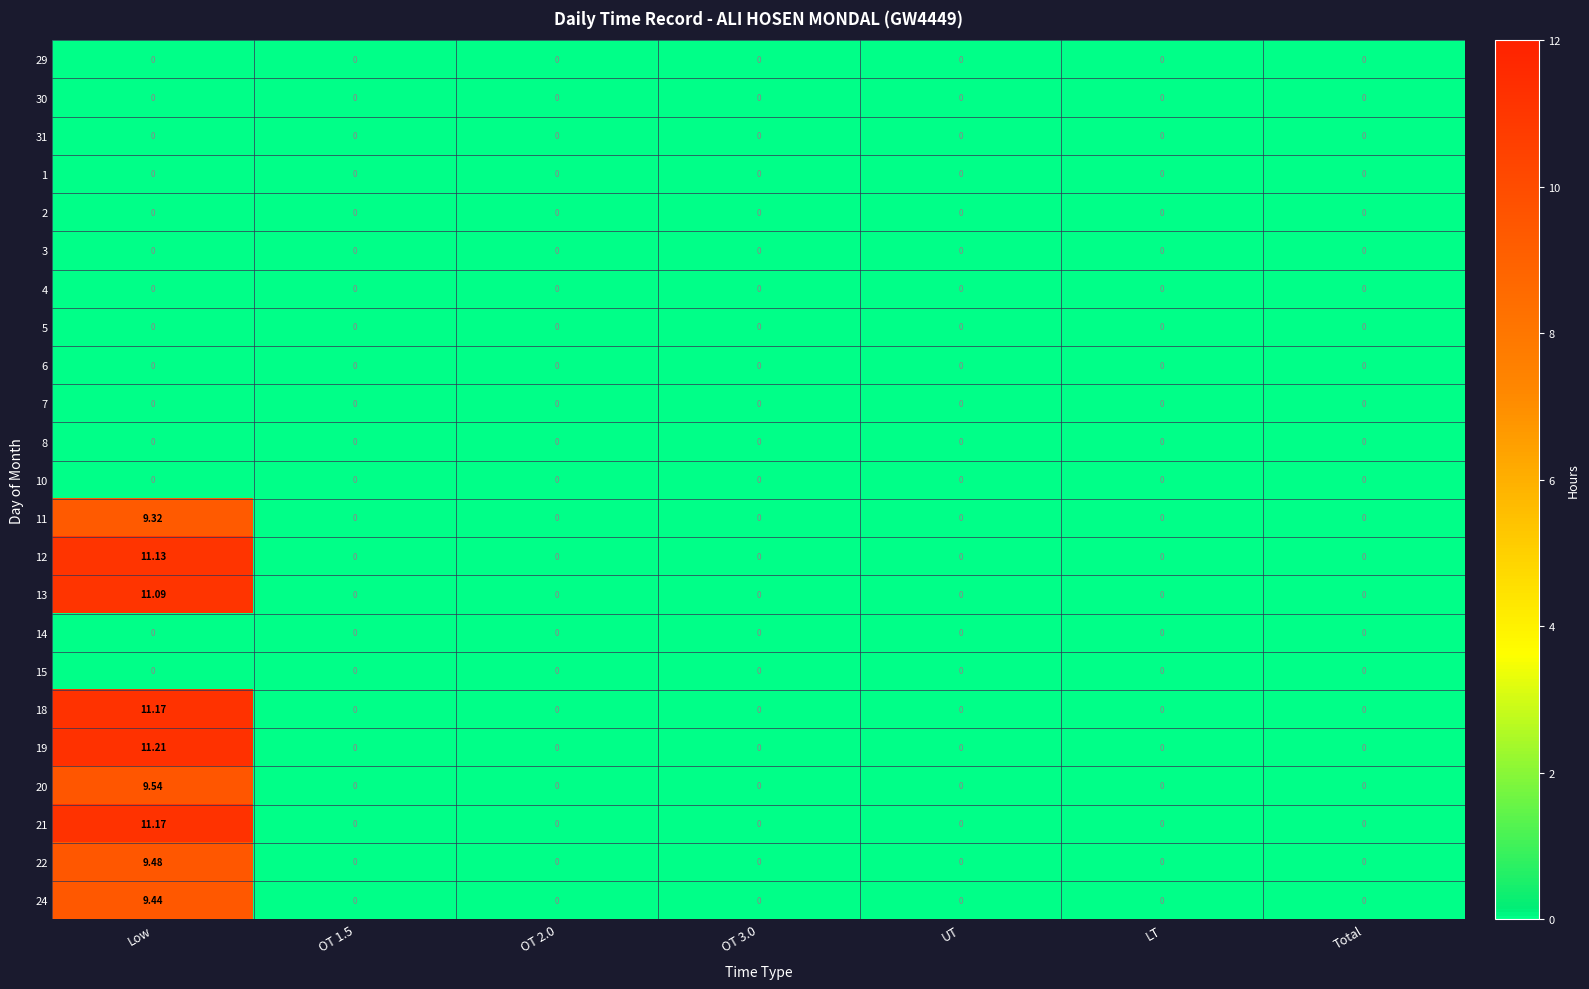

At which category is the sum across all series the highest?

Low